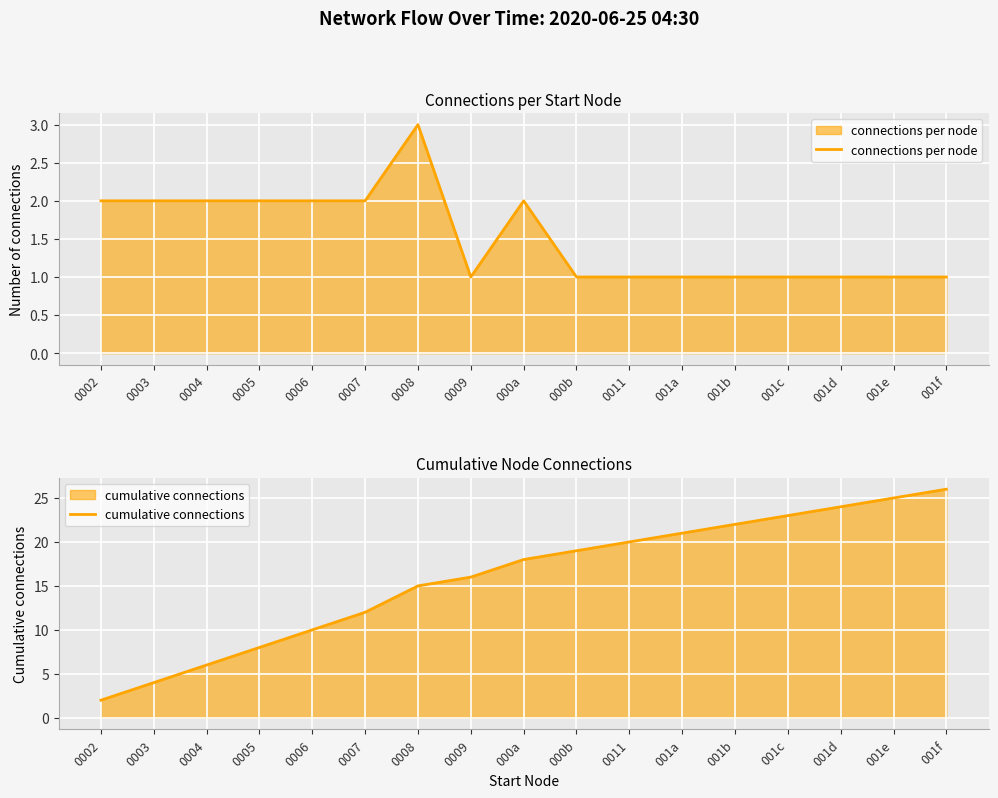

What is the label of the 12th point from the right?

0007